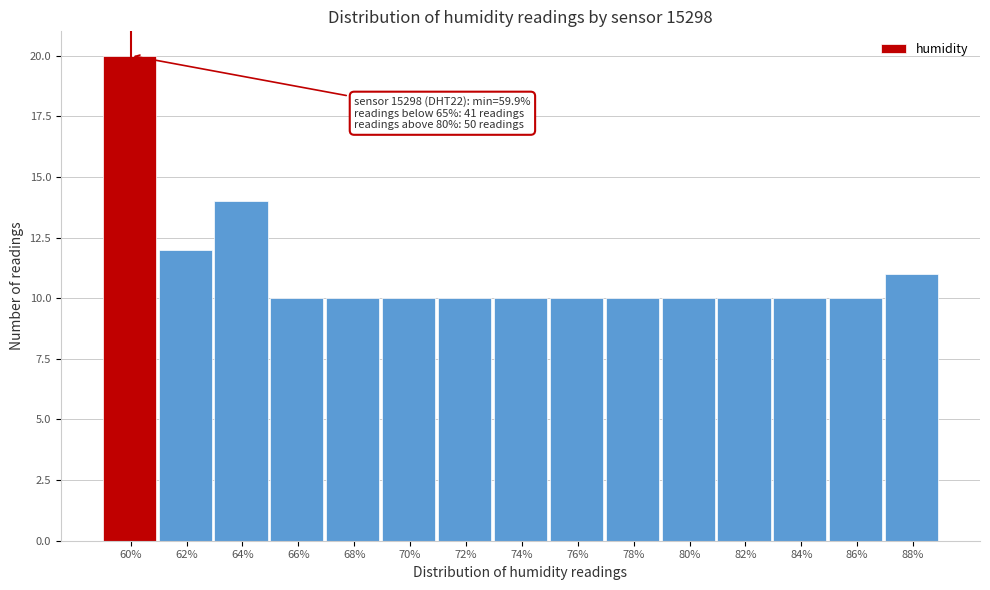

Reading left to right, transcribe all the data shown in this chart.

60%=20	62%=12	64%=14	66%=10	68%=10	70%=10	72%=10	74%=10	76%=10	78%=10	80%=10	82%=10	84%=10	86%=10	88%=11